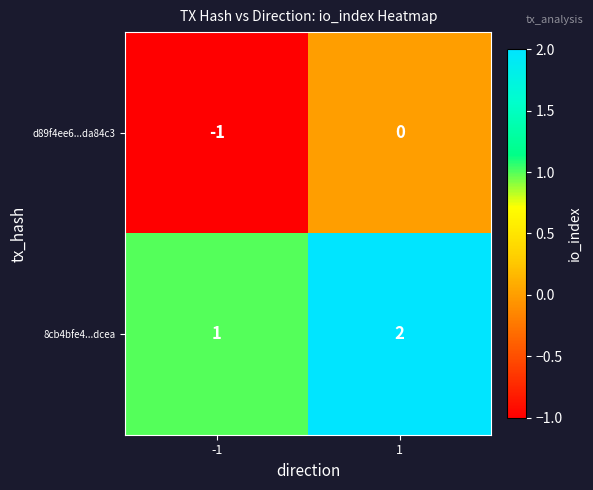

Is it true that d89f4ee6...da84c3 equals 0 at 1?

True